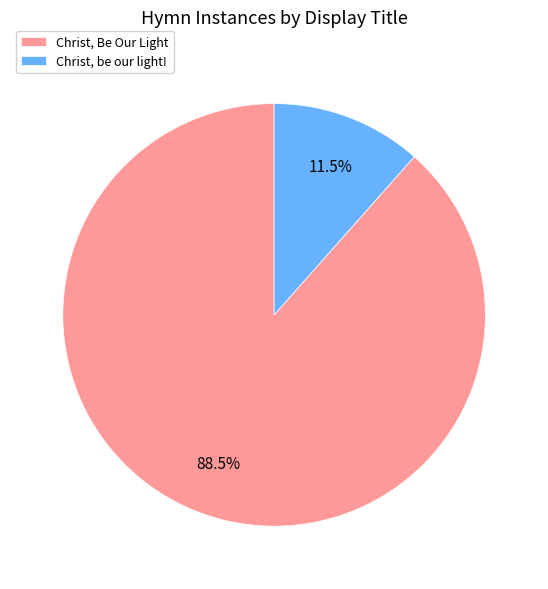

To the nearest percent, what is the difference between the largest and smallest slice percentages?

77%